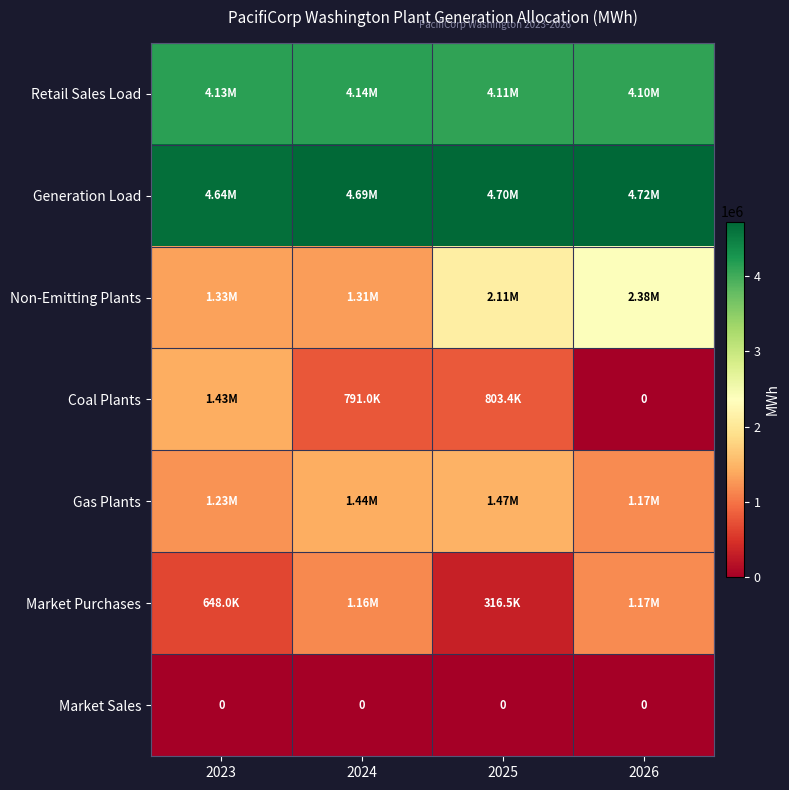

Which label corresponds to the largest value in the chart?

2026